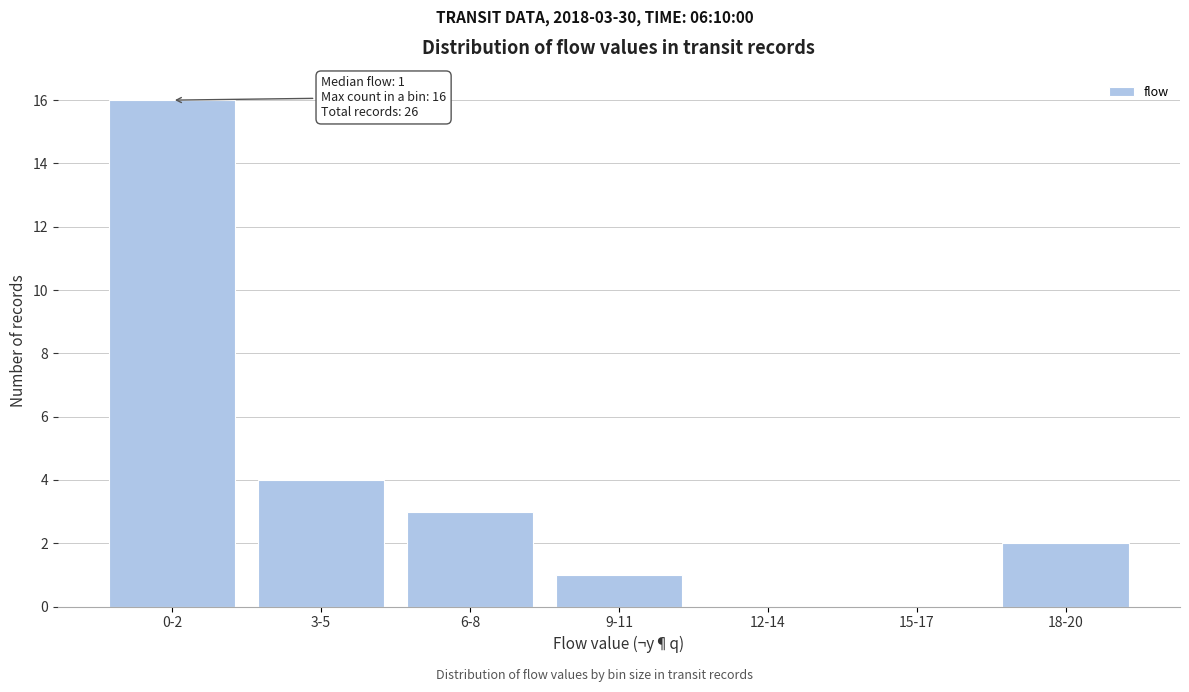

Reading left to right, list all the values displayed in this chart.

0-2=16	3-5=4	6-8=3	9-11=1	12-14=0	15-17=0	18-20=2